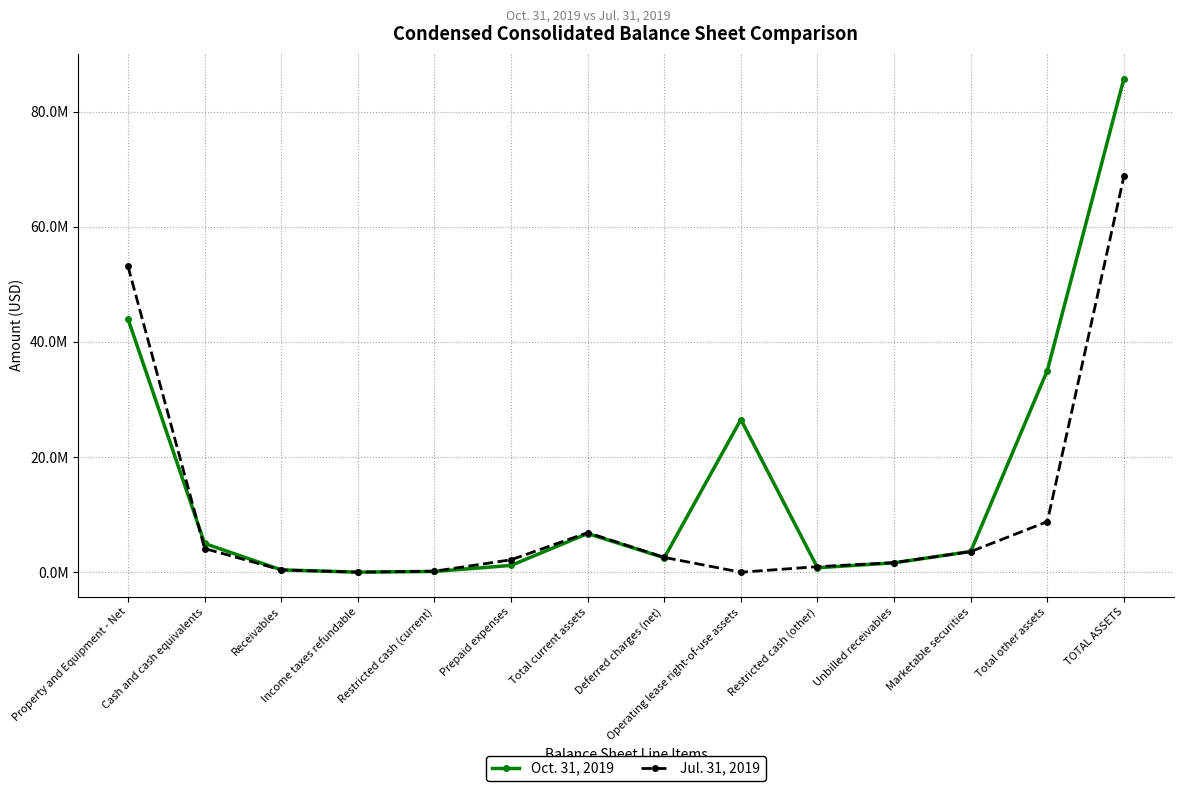

What is the label of the 9th point from the left?

Operating lease right-of-use assets